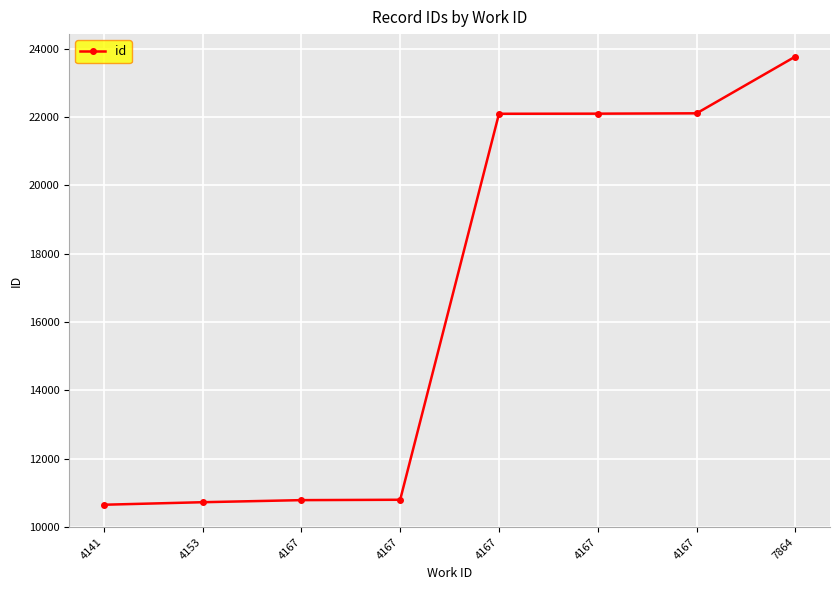

Rank the categories by value from lowest to highest.

4141, 4153, 4167, 4167, 4167, 4167, 4167, 7864